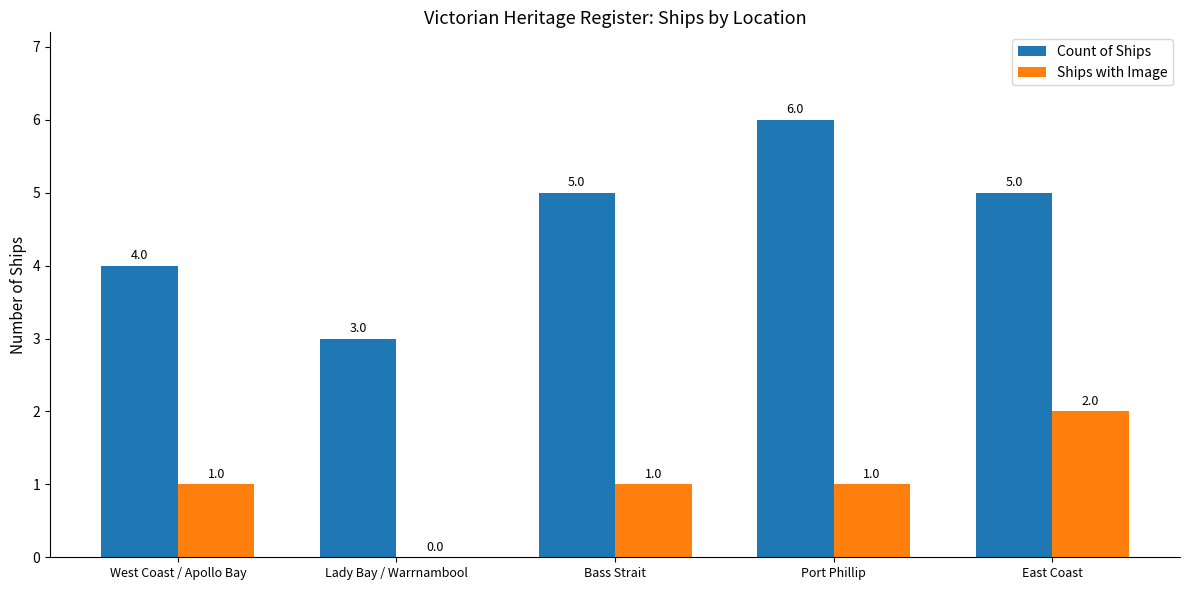

Is the value of Ships with Image at East Coast greater than the value of Count of Ships at East Coast?

No